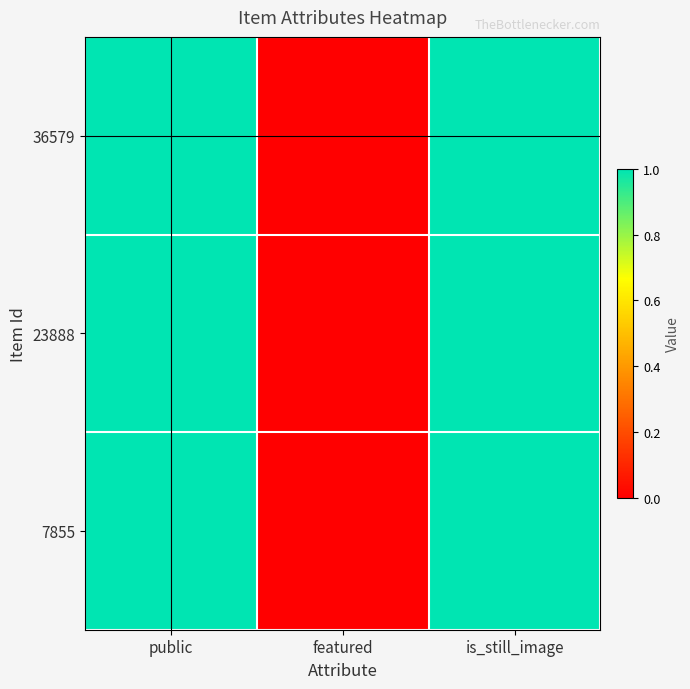

Reading right to left, list all the values displayed in this chart.

36579: is_still_image=1	featured=0	public=1
23888: is_still_image=1	featured=0	public=1
7855: is_still_image=1	featured=0	public=1